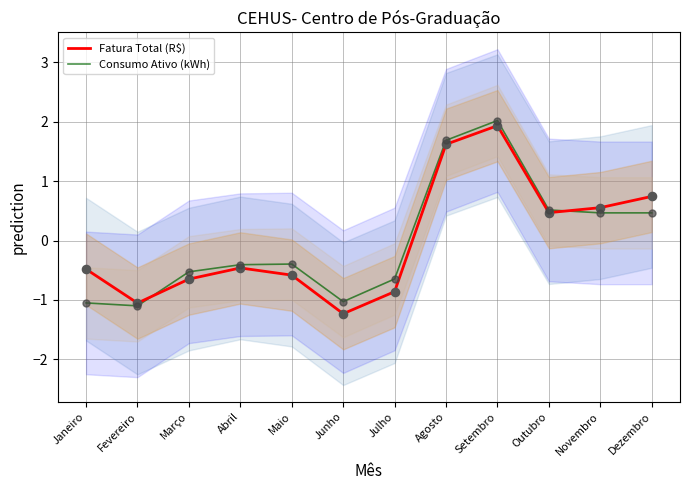

Is the value of Fatura Total (R$) at Fevereiro greater than the value of Consumo Ativo (kWh) at Outubro?

No